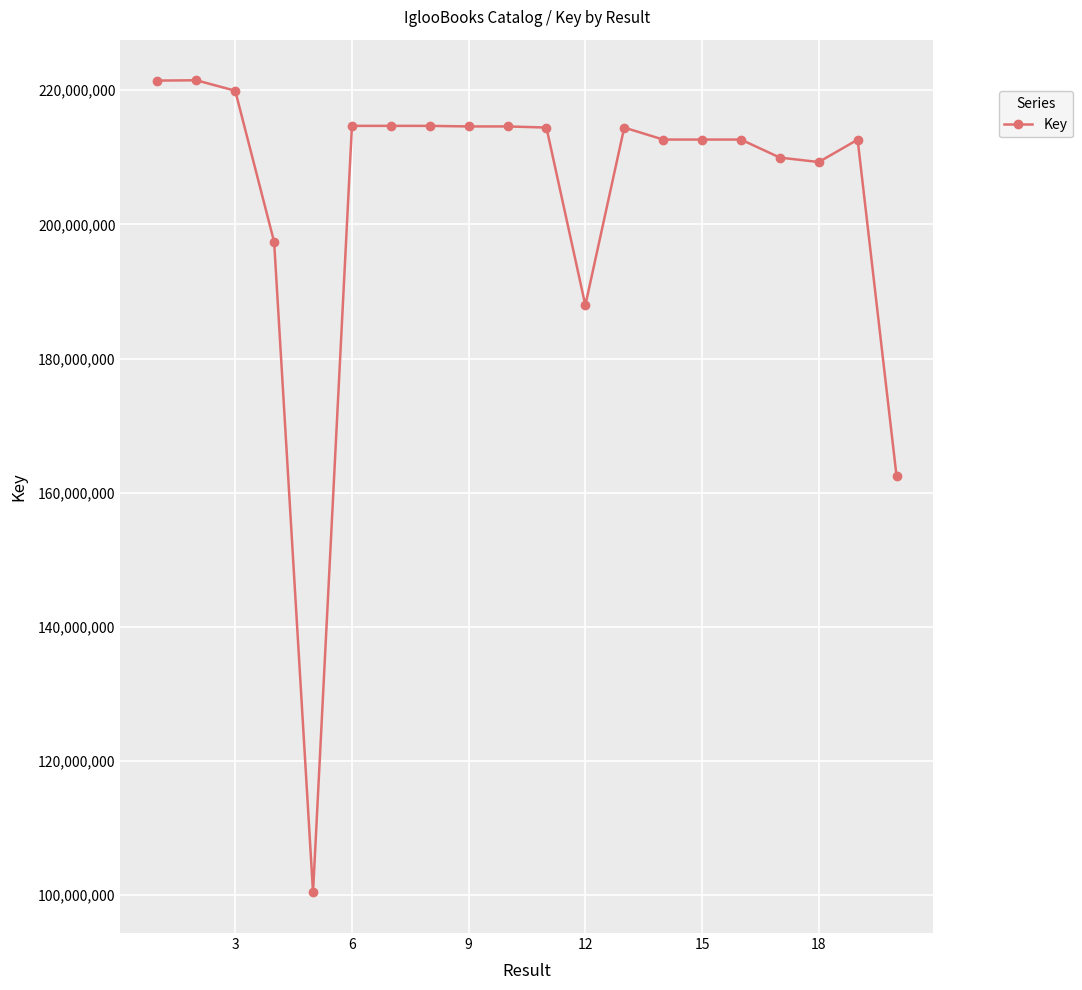

What is the smallest value displayed?

100403786